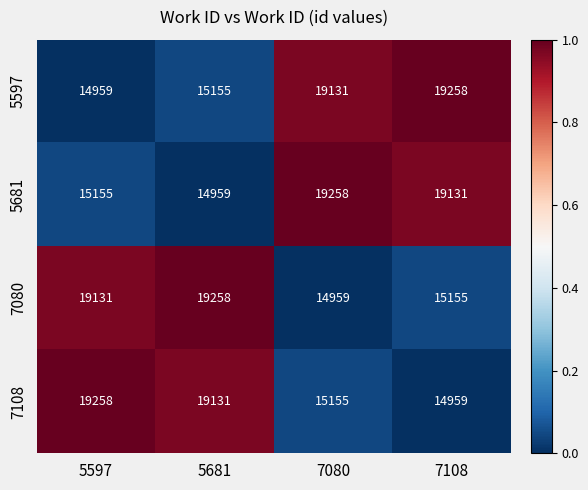

What is the spread (max minus min) of values at 5681?

4299